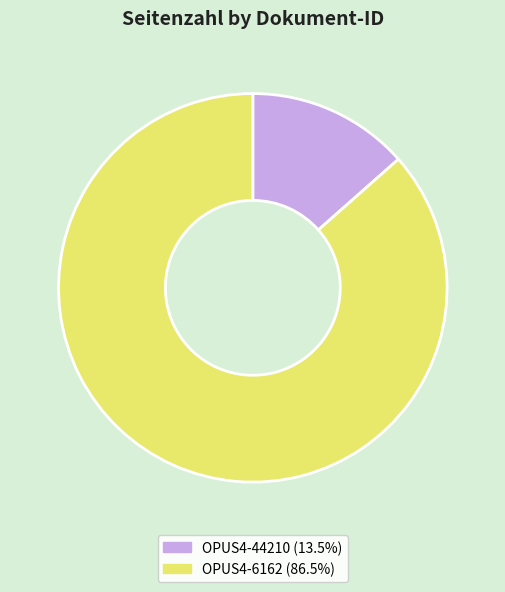

Does OPUS4-44210 account for over 50% of the chart?

No